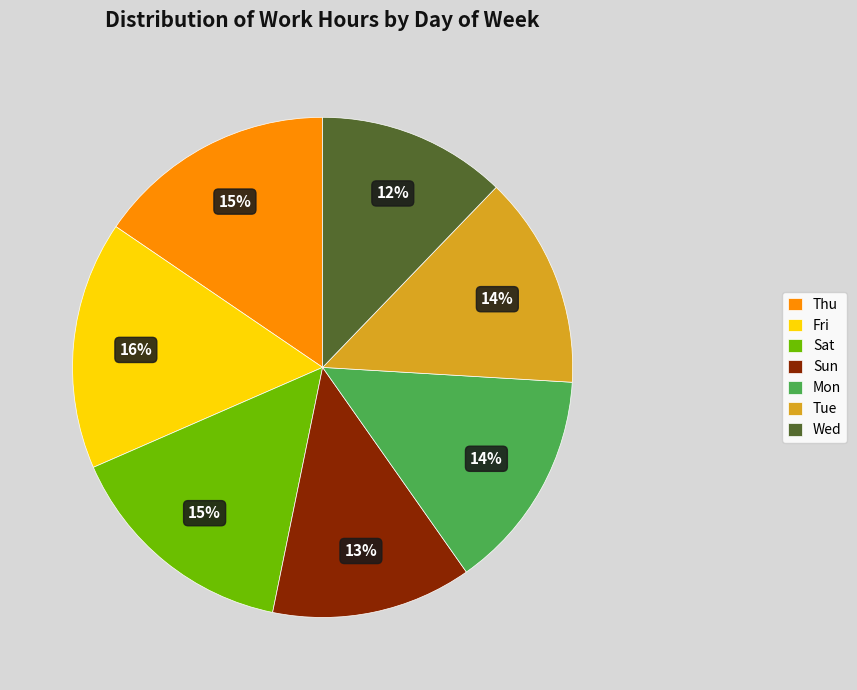

Count the number of slices in the pie.

7